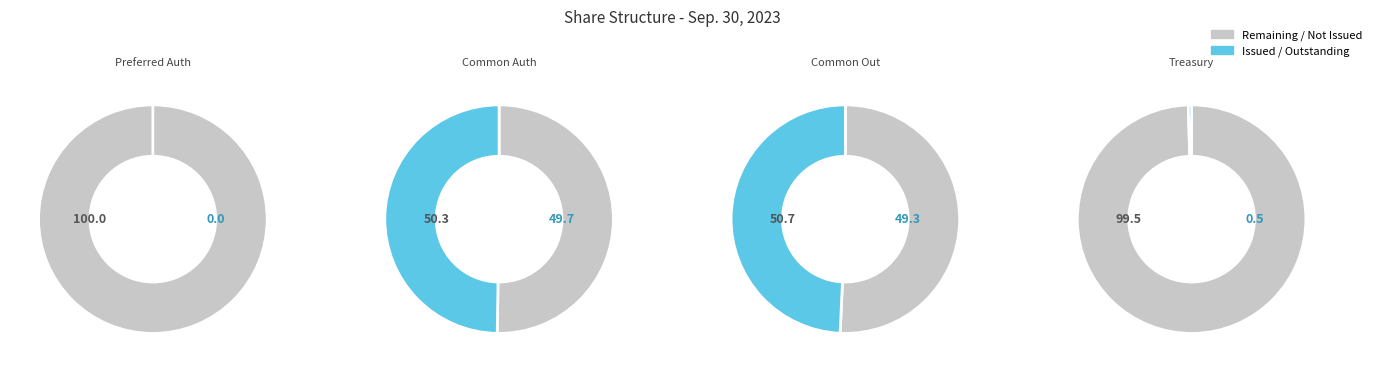

The Preferred stock outstanding (in shares) slice represents 0% of the pie. True or false?

True